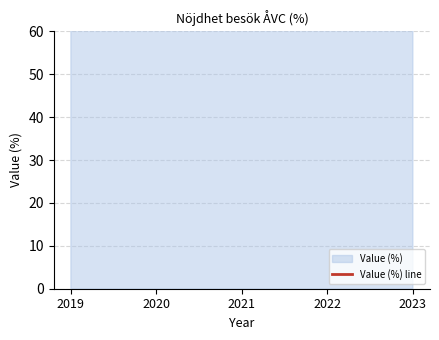

True or false: the data shows 154 at 2019.

False